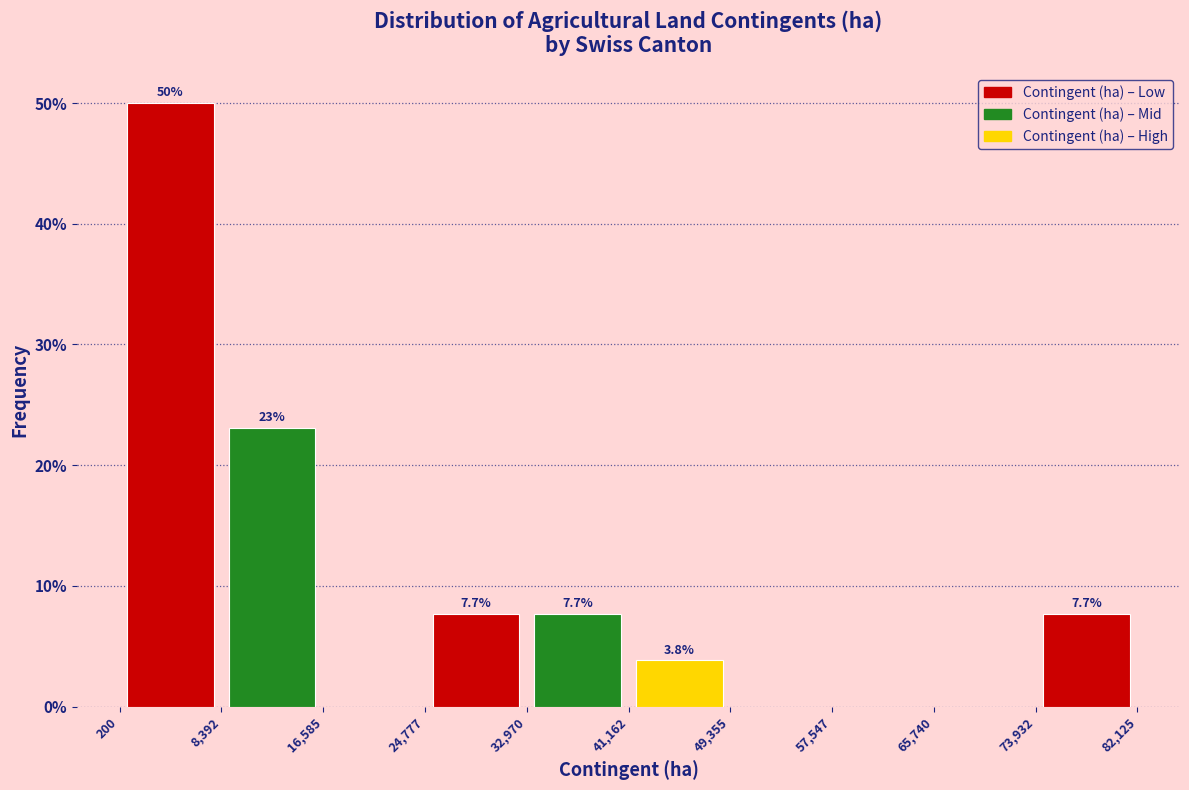

Over which range of the x-axis is the bar tallest?

200 to 8,392